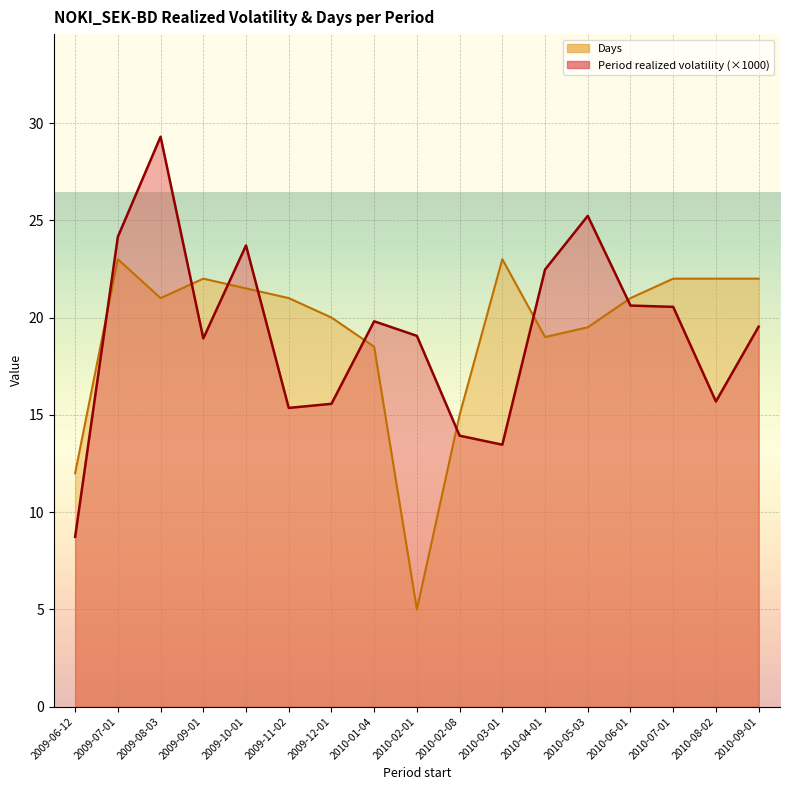

List the series in order of their overall mean, lowest first.

Period realized volatility, Days